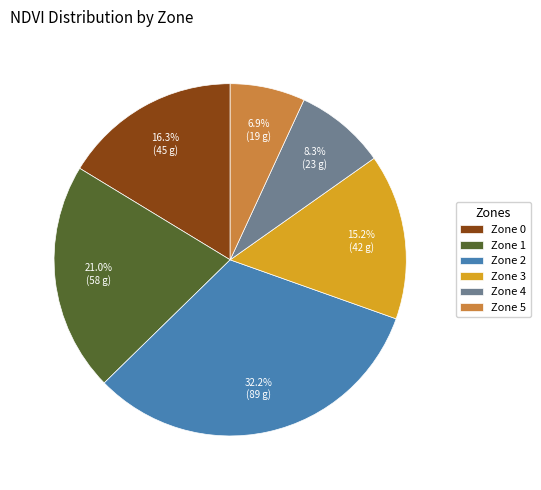

What is the largest slice in the pie chart?

Zone 2